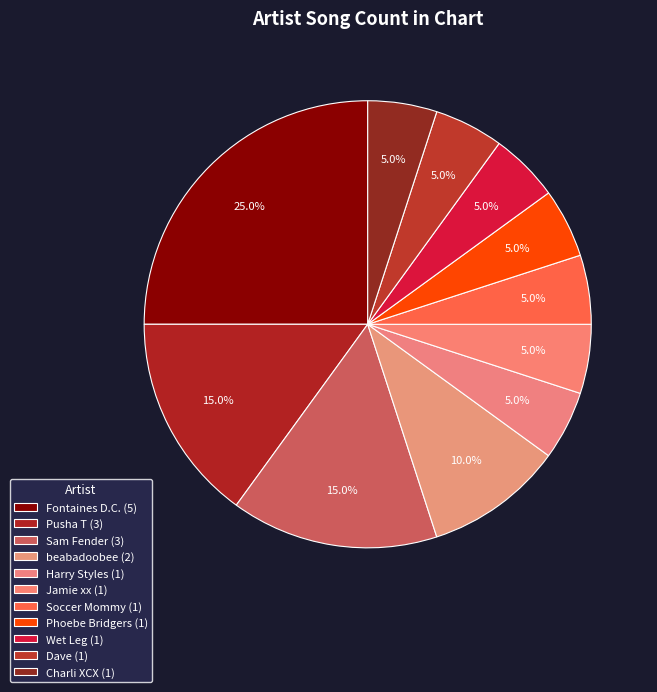

Which category has the biggest portion of the pie?

Fontaines D.C.